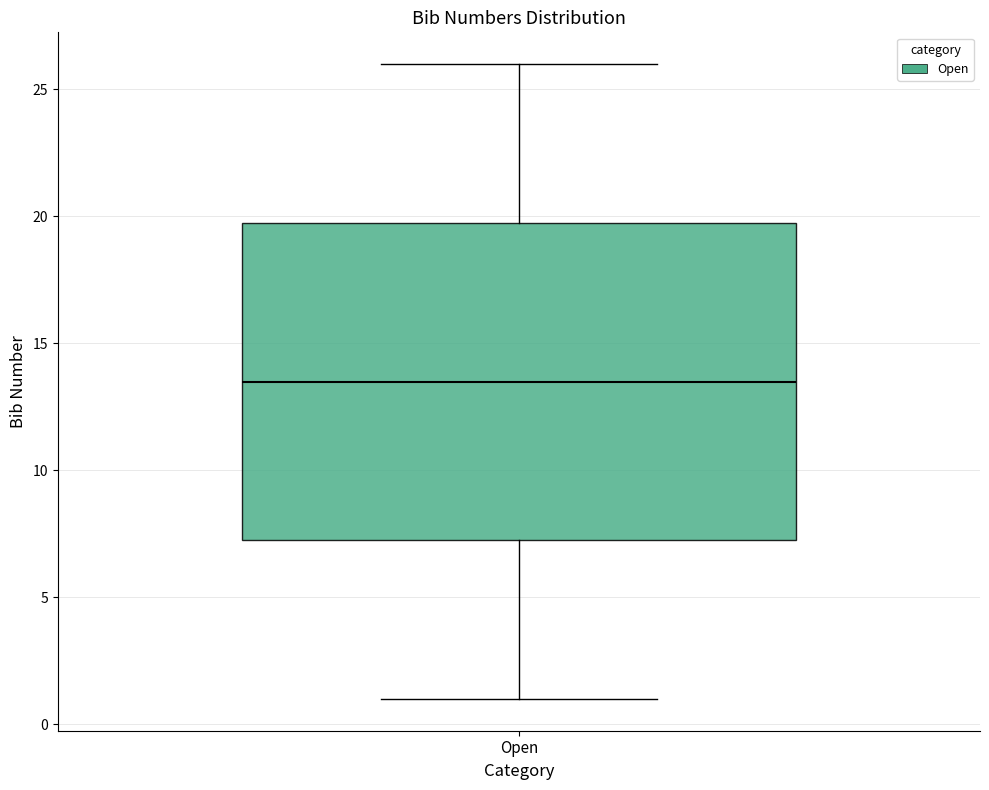

Transcribe this box plot: give where the median line is, the range the box spans, and where the two whiskers end, as read against the y-axis. The values are not printed on the chart, so give them approximately, as read against the axis.

median 13.5, box 7.5 to 20.0, whiskers 1.0 to 26.0